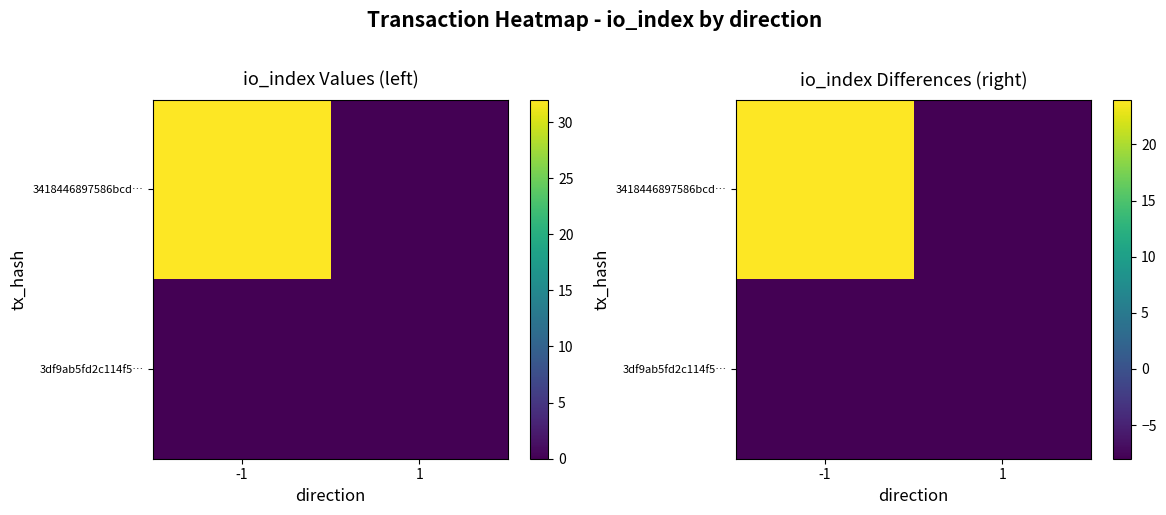

Which series has the widest spread of values?

3418446897586bcd…